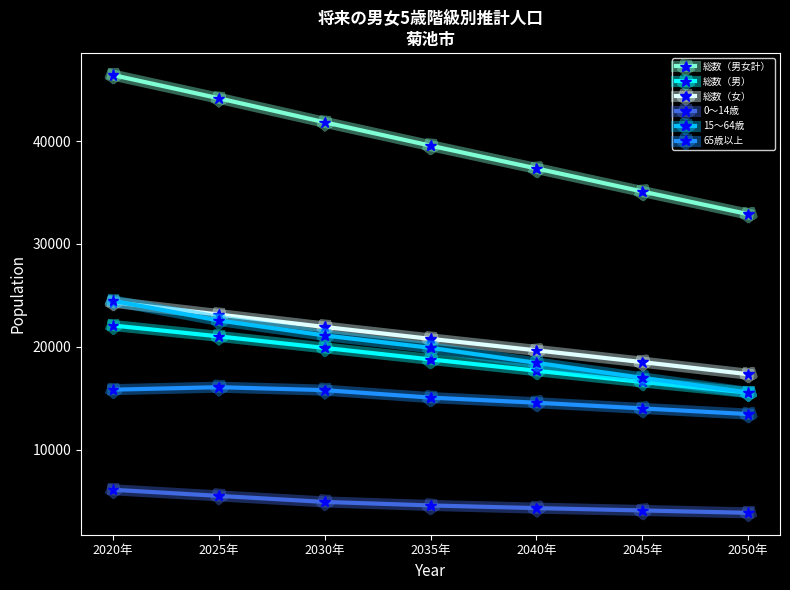

What are all the series names shown in the legend?

総数（男女計）, 総数（男）, 総数（女）, 0～14歳, 15～64歳, 65歳以上